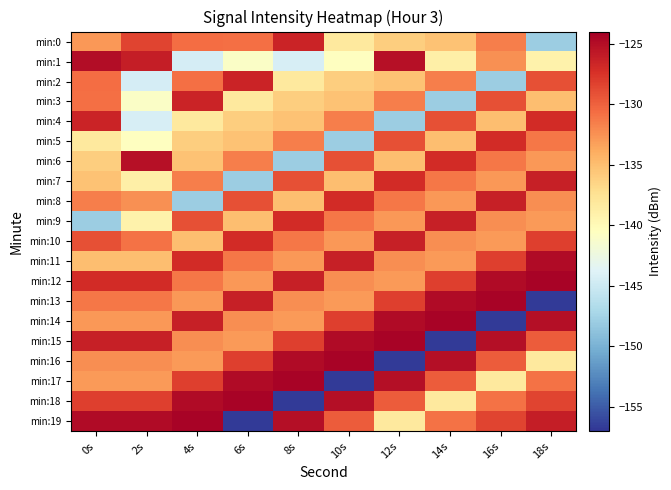

Which has a higher value, 16s or 8s?

8s